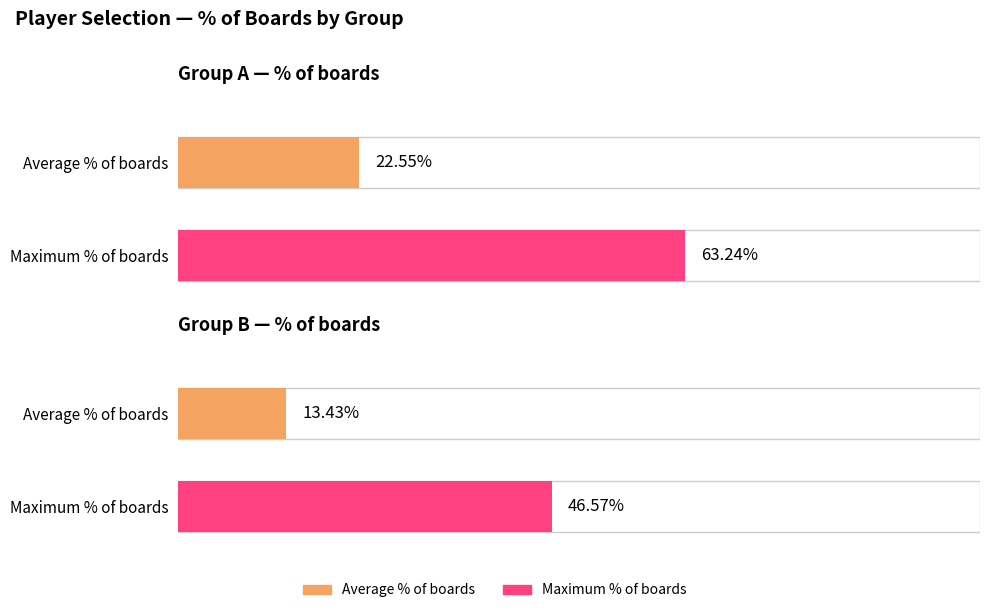

Is it true that Group A - Number selected equals 2 at Bubba Watson?

False